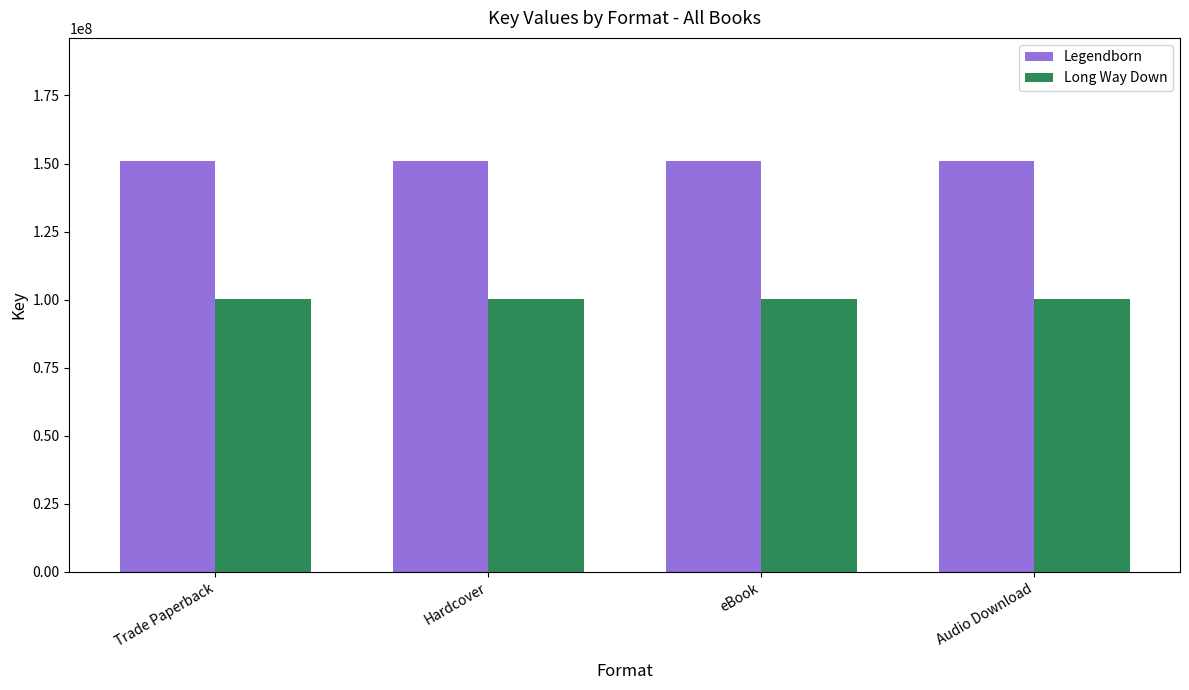

Rank the series by their maximum value, from lowest to highest.

Long Way Down, Legendborn